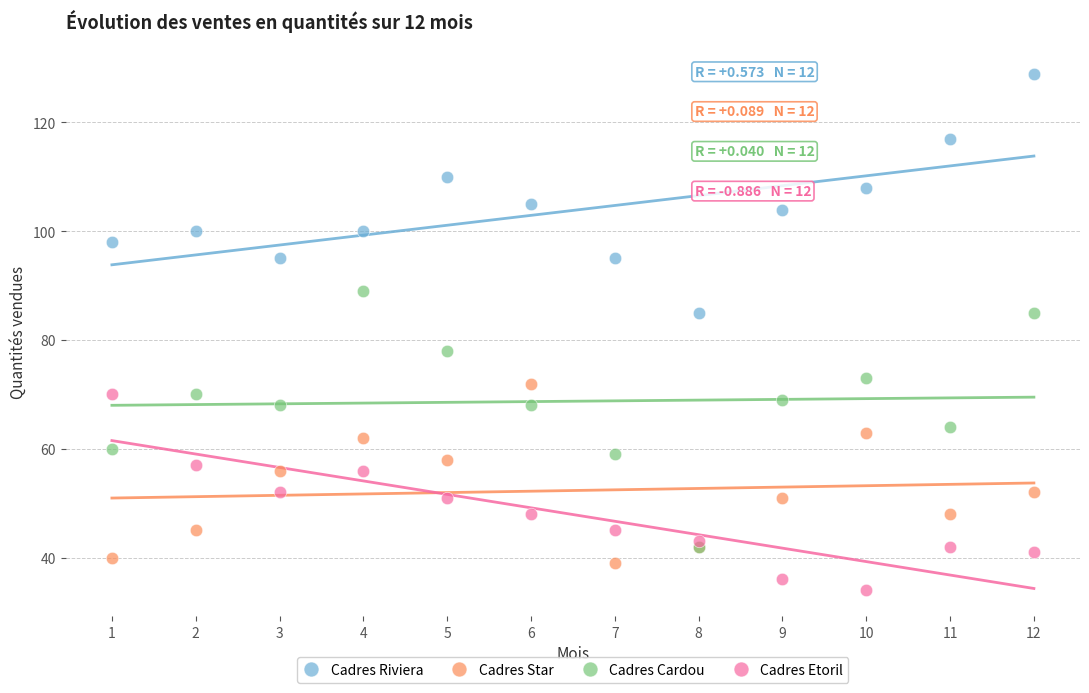

What are all the series names shown in the legend?

Cadres Riviera, Cadres Star, Cadres Cardou, Cadres Etoril